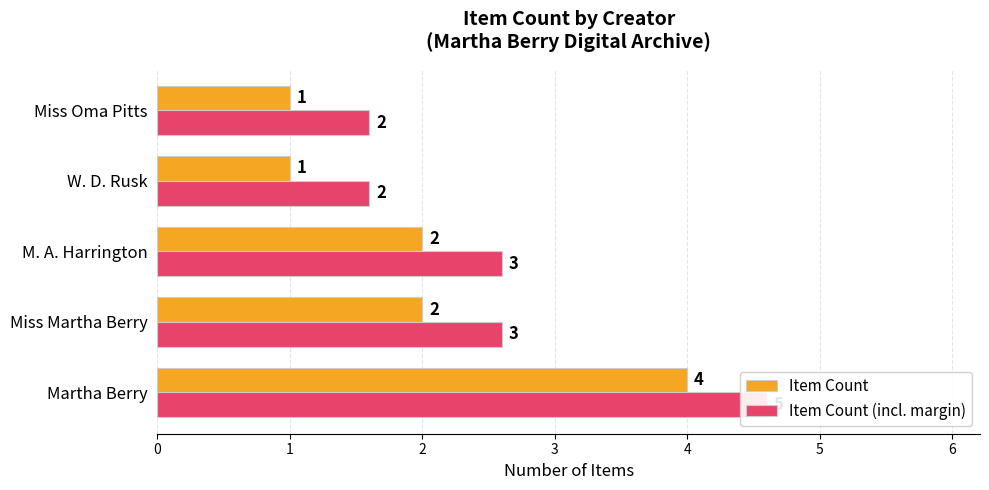

What are all the series names shown in the legend?

Item Count, Item Count (incl. margin)